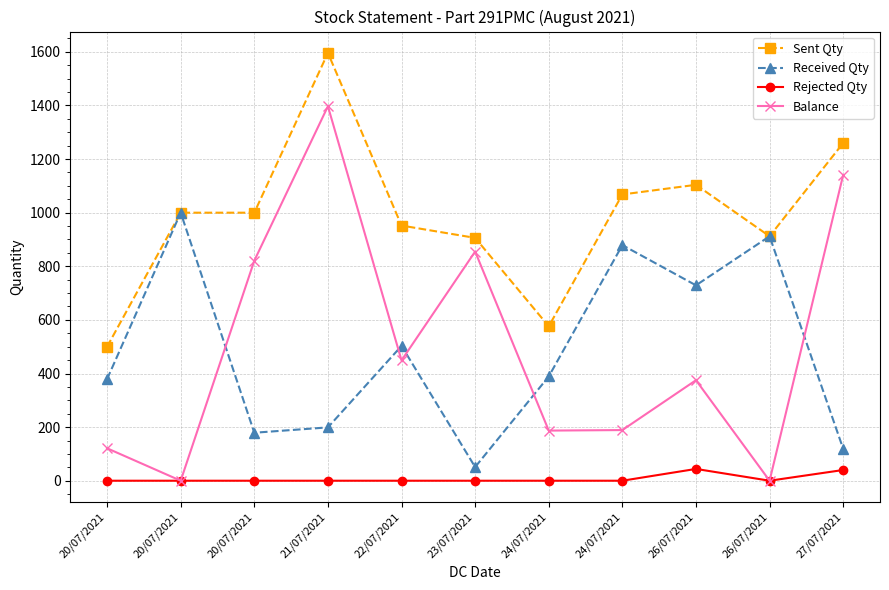

Count the number of categories in the chart.

11